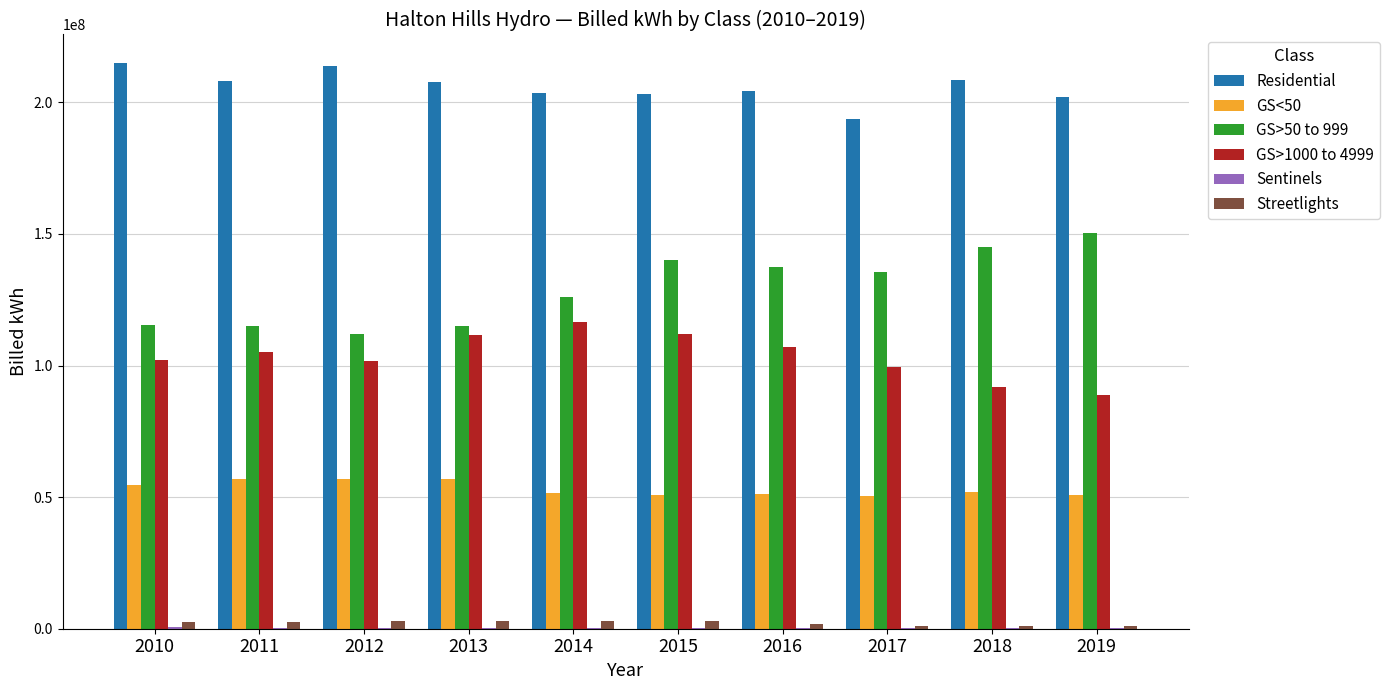

The value of Residential at 2019 is 348659295.0. True or false?

False